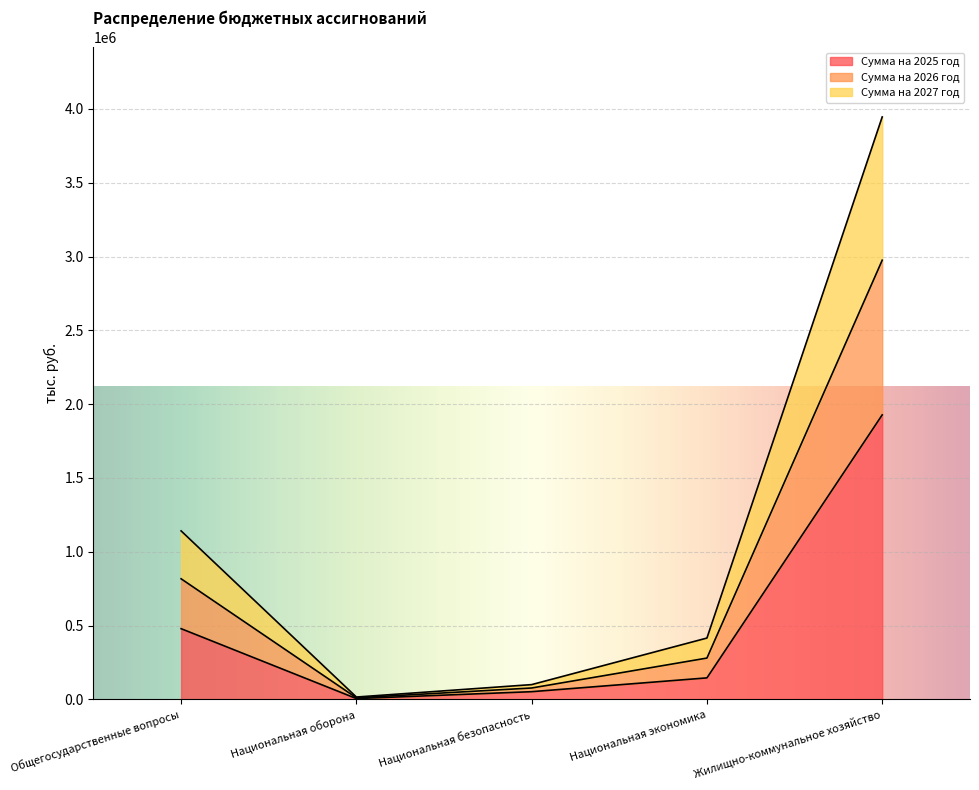

What is the highest value of the Сумма на 2025 год series?

1927237.4